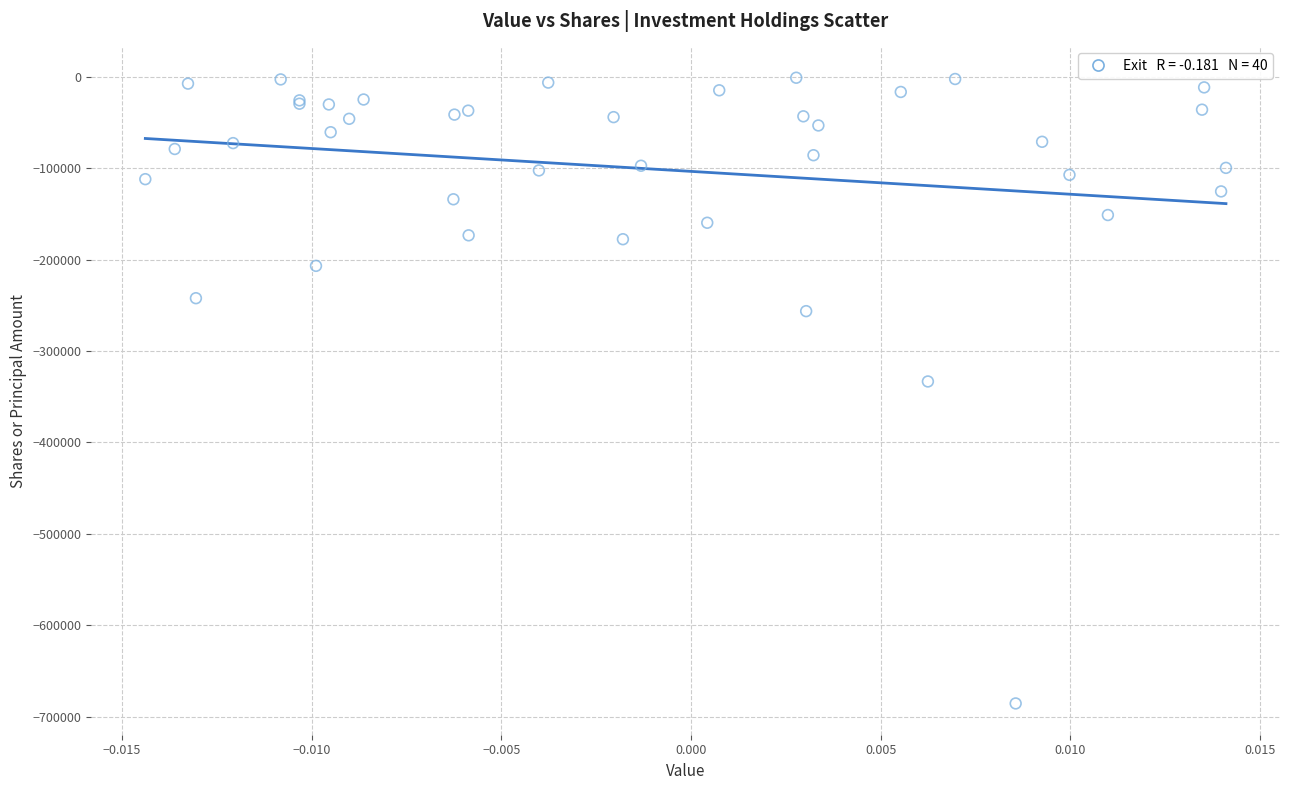

What Y value in the scatter plot is closest to -343241?

-333261